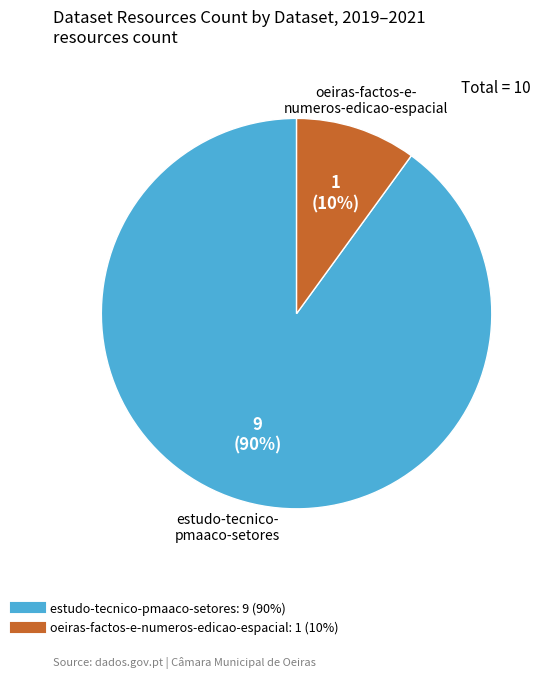

Approximately how many times larger is the value at estudo-tecnico-pmaaco-setores compared to oeiras-factos-e-numeros-edicao-espacial?

9.0